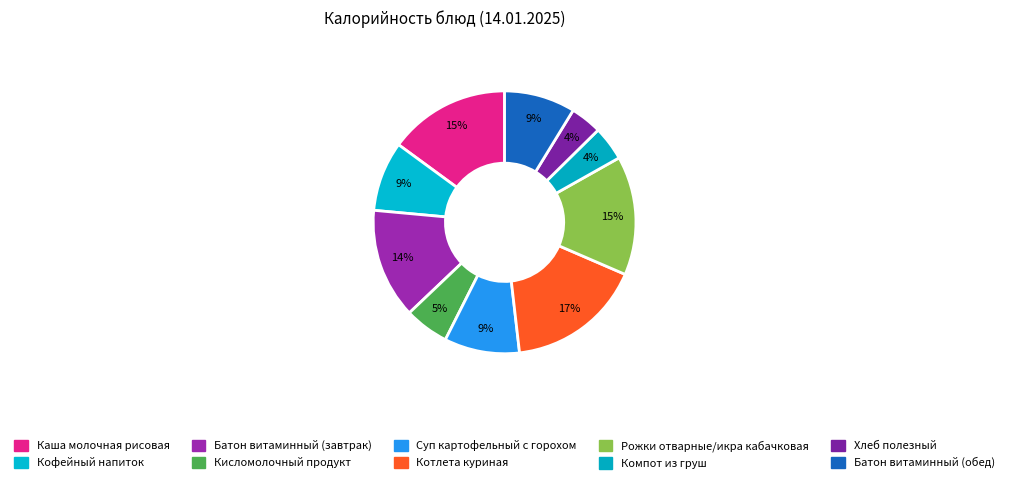

The Кисломолочный продукт slice represents 11% of the pie. True or false?

False